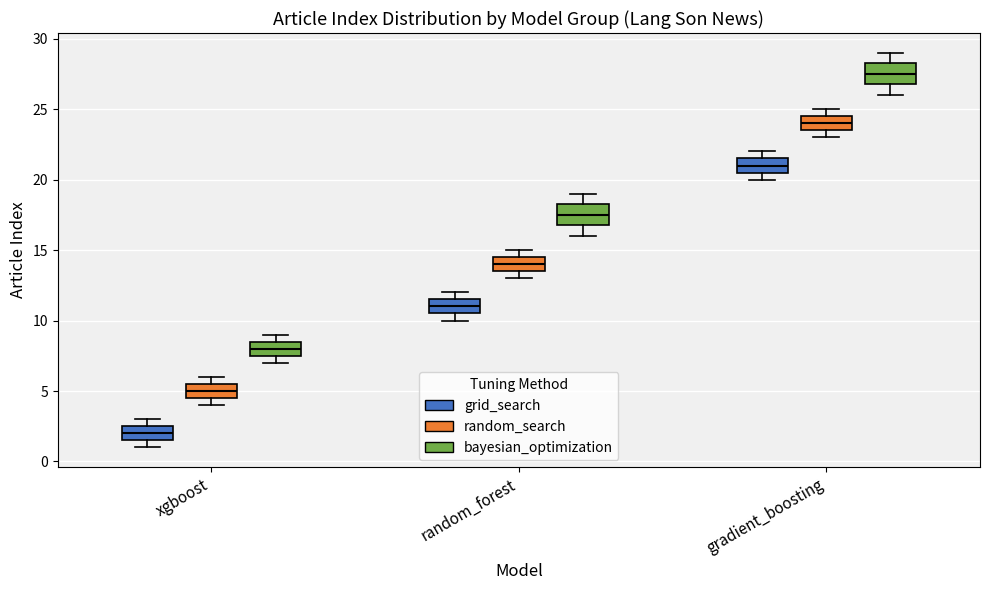

Reading left to right, transcribe this box plot: for each box, give where its median line is, the range the box spans, and where its two whiskers end, as read against the y-axis. The values are not printed on the chart, so give them approximately, as read against the axis.

xgboost (grid_search): median 2.0, box 1.5 to 2.5, whiskers 1.0 to 3.0
xgboost (random_search): median 5.0, box 4.5 to 5.5, whiskers 4.0 to 6.0
xgboost (bayesian_optimization): median 8.0, box 7.5 to 8.5, whiskers 7.0 to 9.0
random_forest (grid_search): median 11.0, box 10.5 to 11.5, whiskers 10.0 to 12.0
random_forest (random_search): median 14.0, box 13.5 to 14.5, whiskers 13.0 to 15.0
random_forest (bayesian_optimization): median 17.5, box 17.0 to 18.5, whiskers 16.0 to 19.0
gradient_boosting (grid_search): median 21.0, box 20.5 to 21.5, whiskers 20.0 to 22.0
gradient_boosting (random_search): median 24.0, box 23.5 to 24.5, whiskers 23.0 to 25.0
gradient_boosting (bayesian_optimization): median 27.5, box 27.0 to 28.5, whiskers 26.0 to 29.0